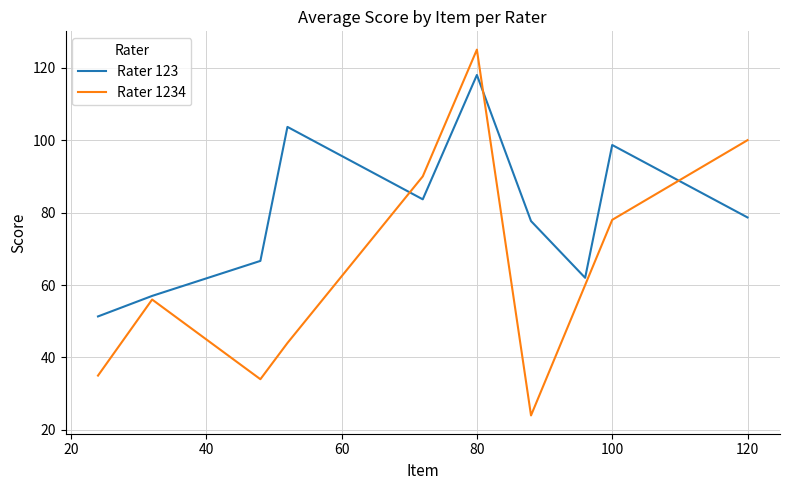

List the series in order of their overall mean, lowest first.

Rater 1234, Rater 123